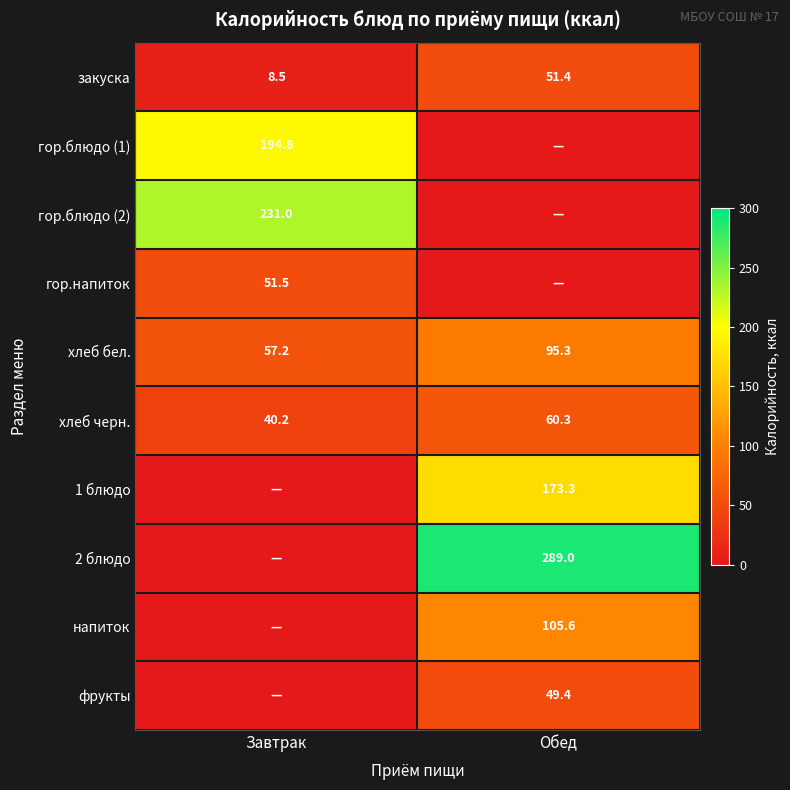

What is the lowest value of the хлеб бел. series?

57.2